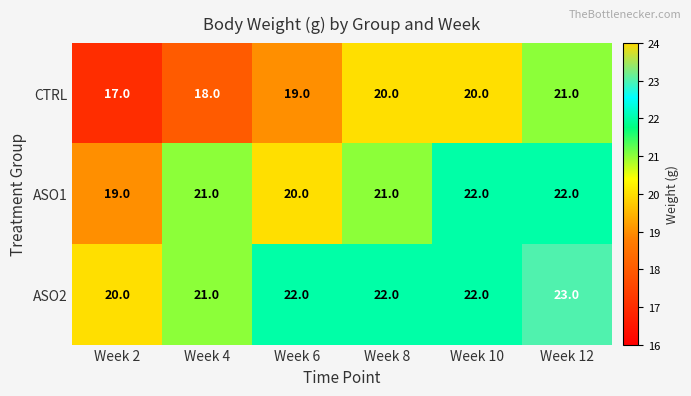

Reading right to left, list all the values displayed in this chart.

CTRL: Week 12=21	Week 10=20	Week 8=20	Week 6=19	Week 4=18	Week 2=17
ASO1: Week 12=22	Week 10=22	Week 8=21	Week 6=20	Week 4=21	Week 2=19
ASO2: Week 12=23	Week 10=22	Week 8=22	Week 6=22	Week 4=21	Week 2=20